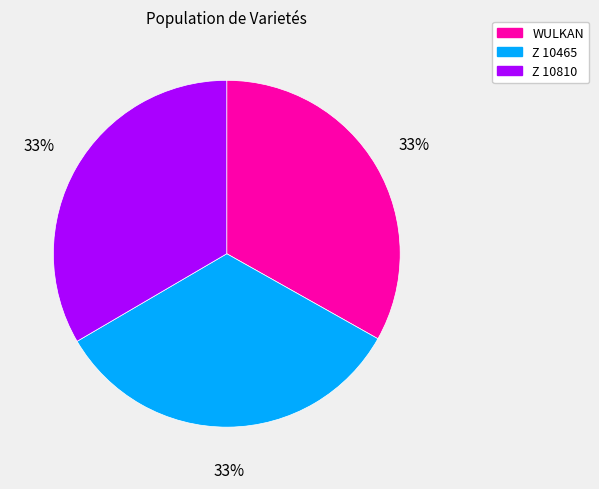

Is it true that Z 10810 is 24% of the pie?

False